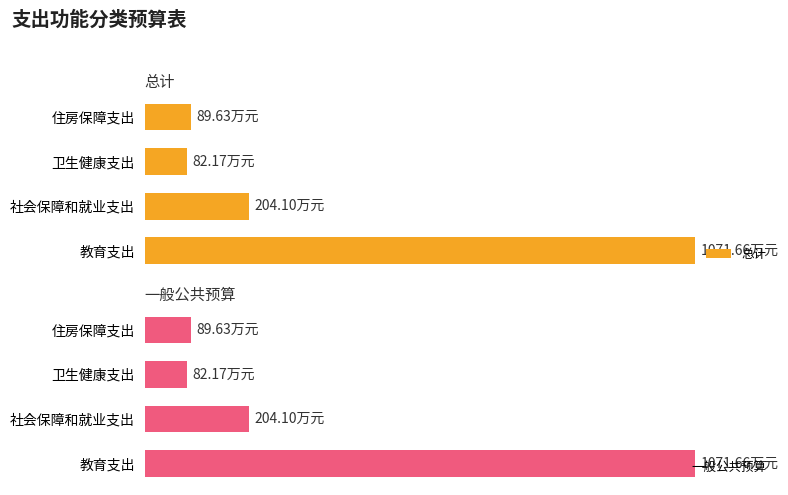

How many values in the 总计 series are below 204?

2